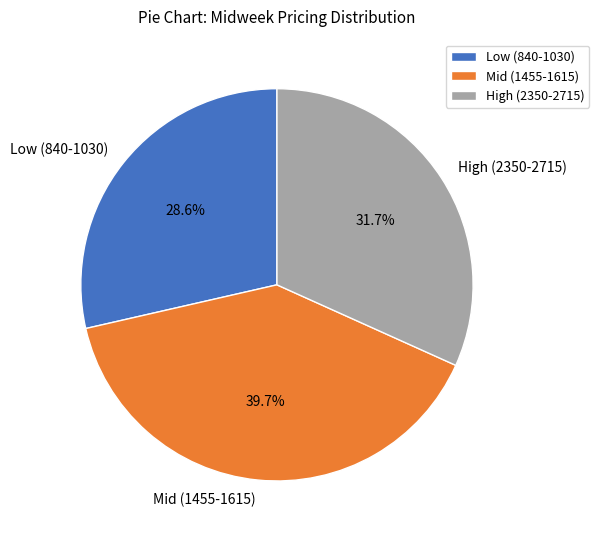

How many segments does this pie chart have?

3